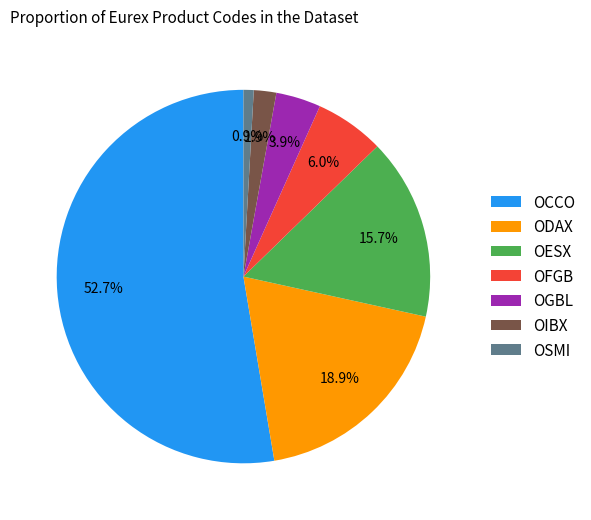

Which category accounts for the majority?

OCCO